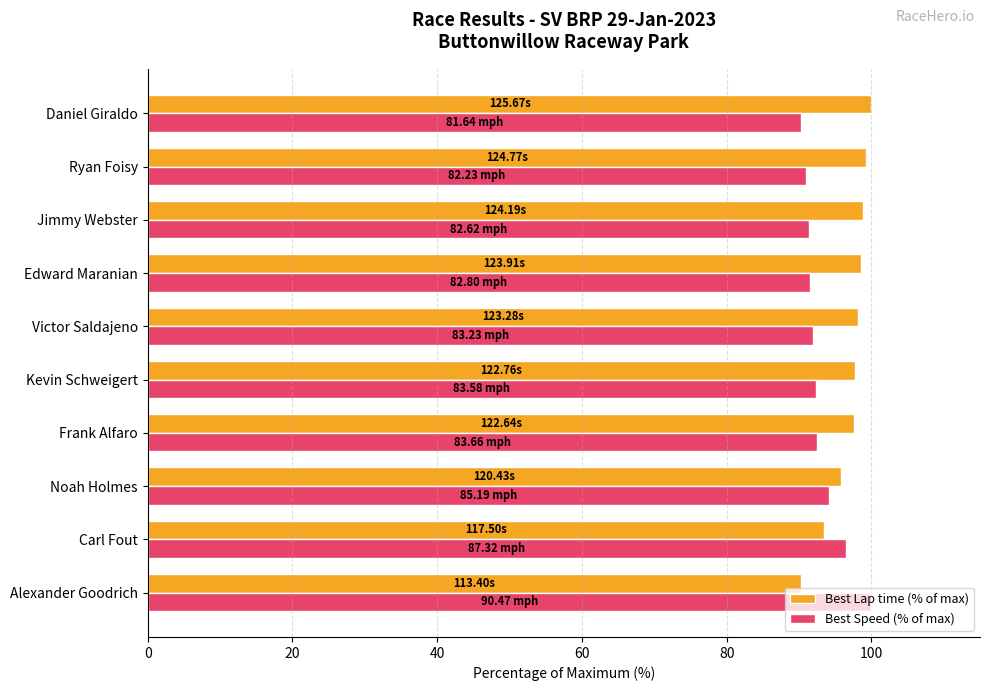

What is the total value across all series at Alexander Goodrich?

190.2